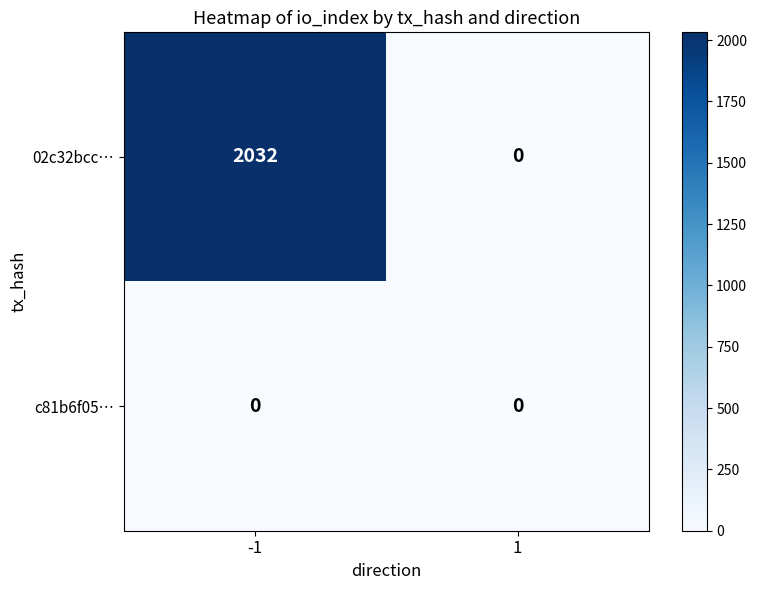

List the series in order of their overall mean, highest first.

02c32bcc…, c81b6f05…